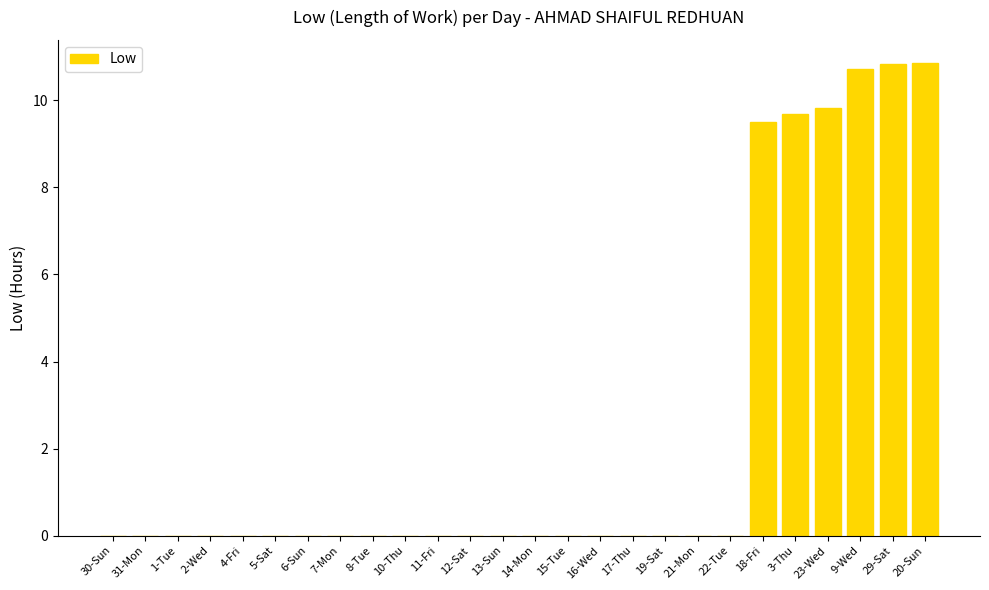

What is the sum of all values?

61.5